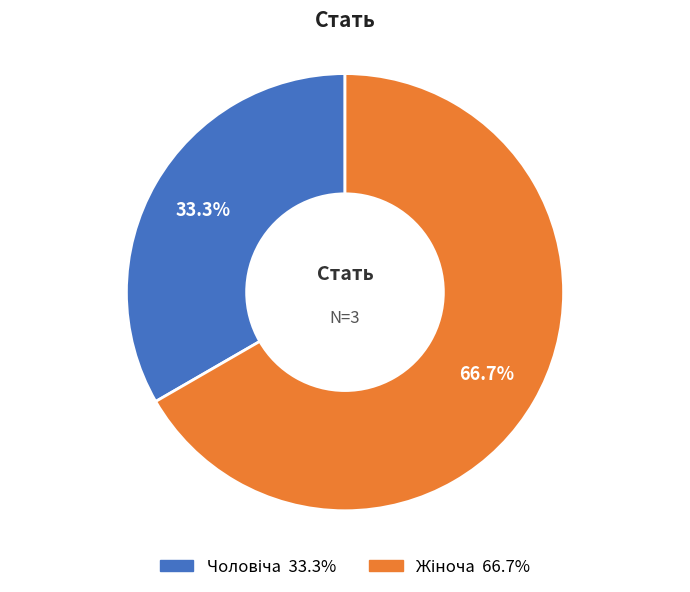

Does any single category account for the majority?

Yes